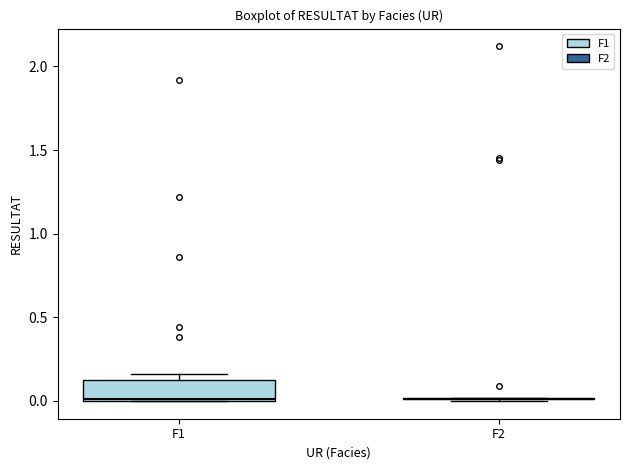

Reading left to right, read every box against the y-axis: the position of its median line, the range the box covers, and the ends of its whiskers. The values are not printed on the chart, so give them approximately, as read against the axis.

F1: median 0.00, box 0.00 to 0.15, whiskers 0.00 to 0.15 (just above the box's upper edge)
F2: box collapsed to a line at 0.00, whiskers 0.00 to 0.00